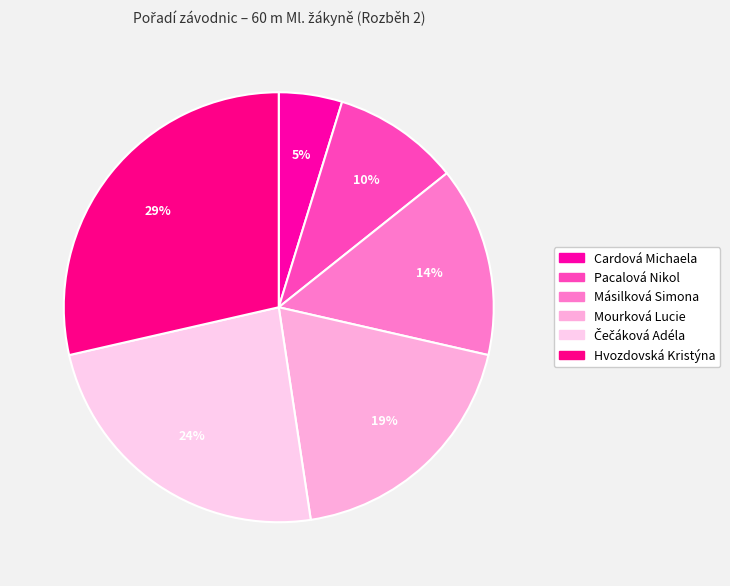

Which has a higher value, Čečáková Adéla or Másilková Simona?

Čečáková Adéla